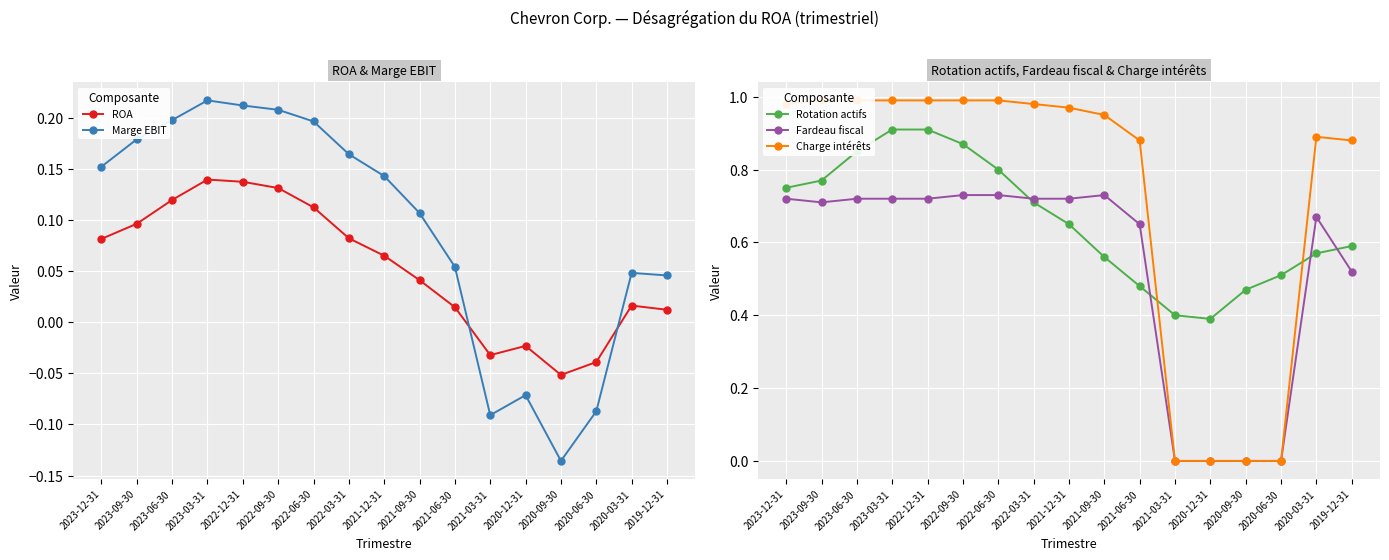

What are all the series names shown in the legend?

ROA, Marge EBIT, Rotation actifs, Fardeau fiscal, Charge intérêts